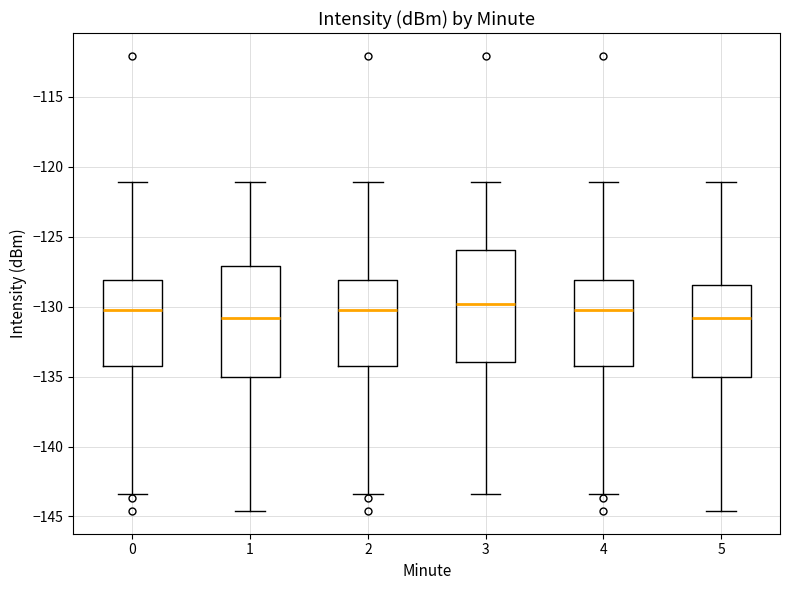

Where is the lower edge of the box at x = 1 on the y-axis? The values are not printed on the chart, so give them approximately, as read against the axis.

-135.0